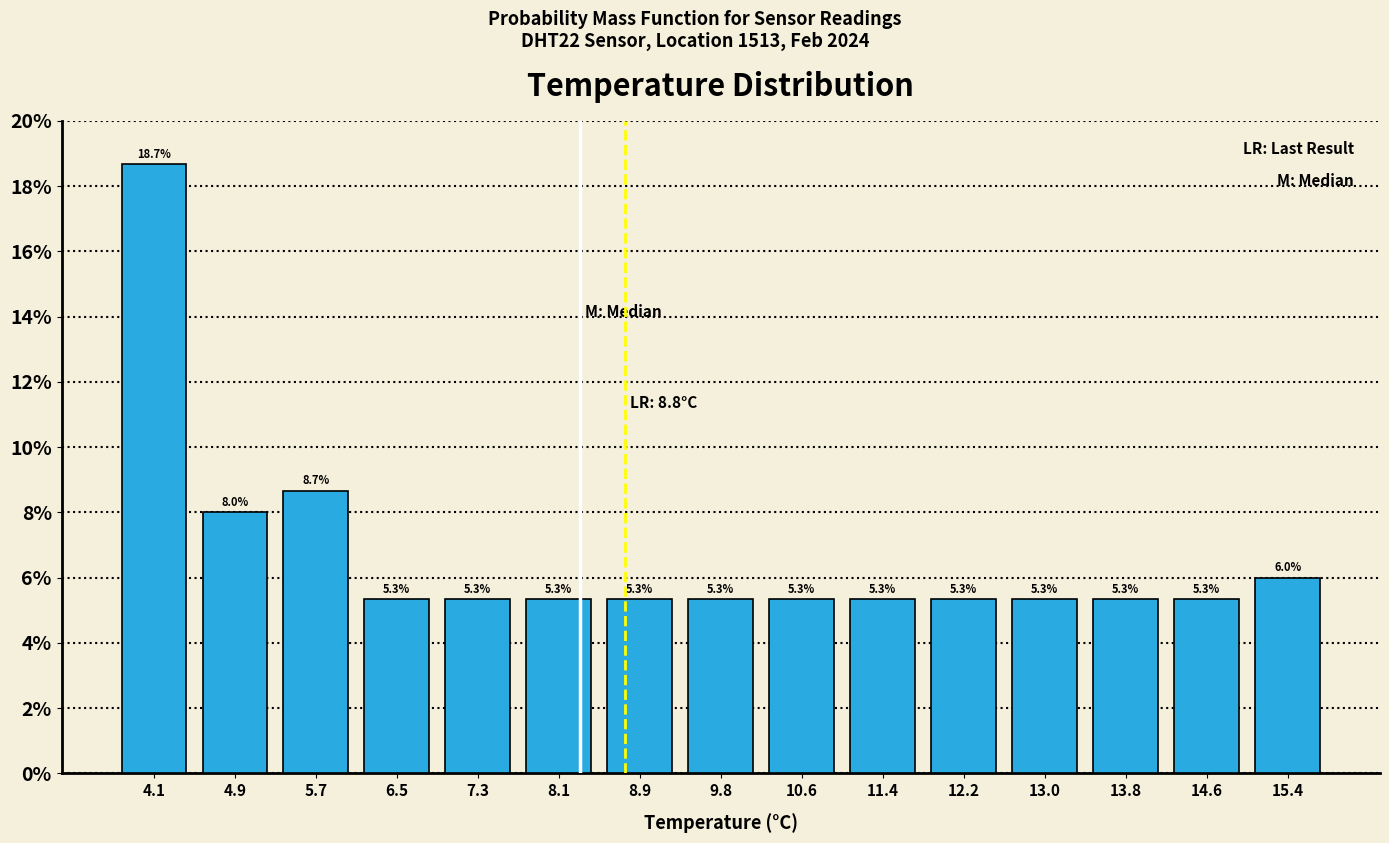

What is the height of the bar covering 6.1 to 6.9 on the x-axis? The bar edges are not printed on the chart, so give them approximately, as read against the axis.

5.3